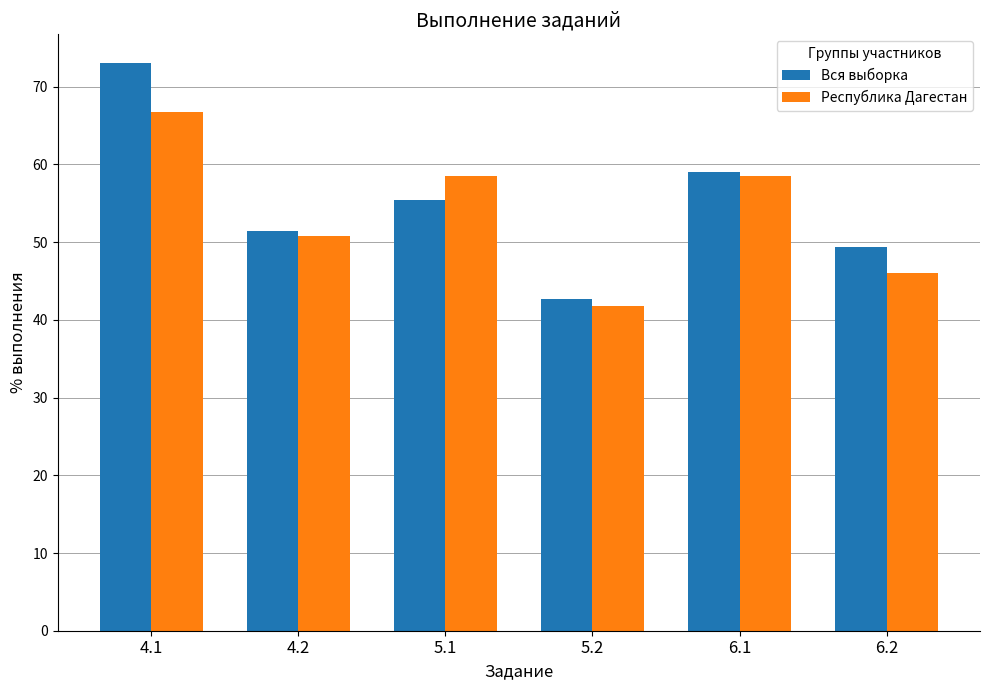

How many bars are there in total?

12